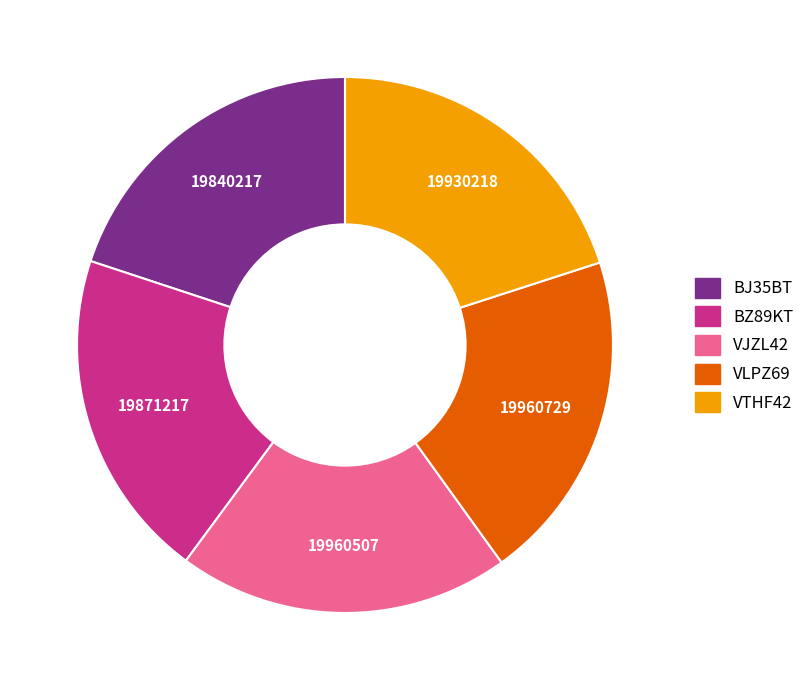

What is the ratio of the value at VTHF42 to the value at BJ35BT?

1.0